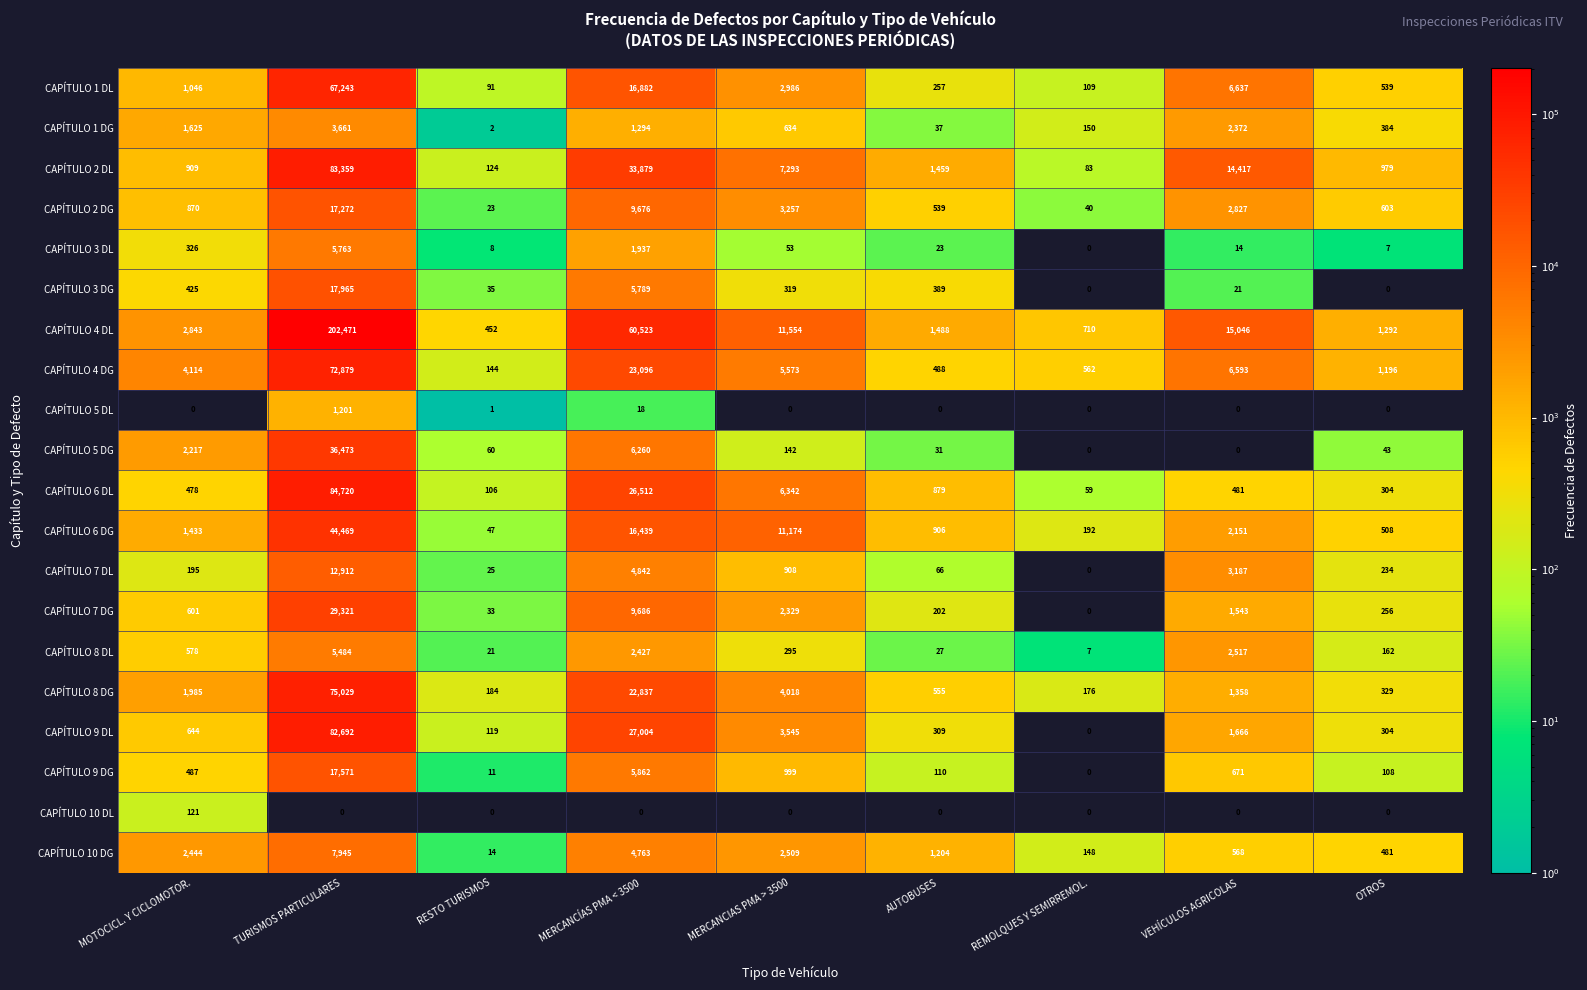

What is the difference between the highest and lowest values at VEHÍCULOS AGRICOLAS?

15046